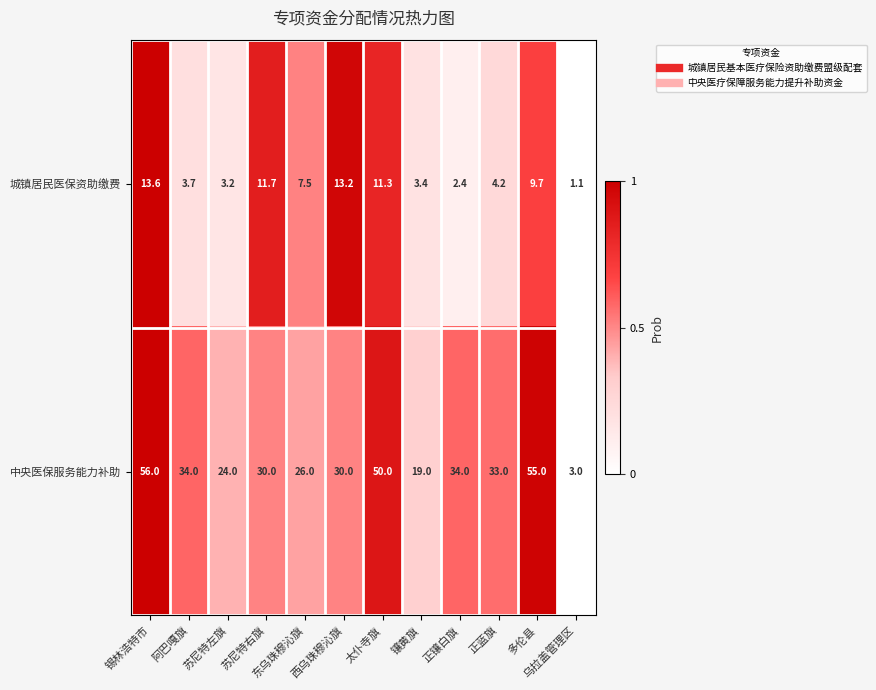

At 锡林浩特市, list the series in order from largest to smallest.

中央医保服务能力补助, 城镇居民医保资助缴费